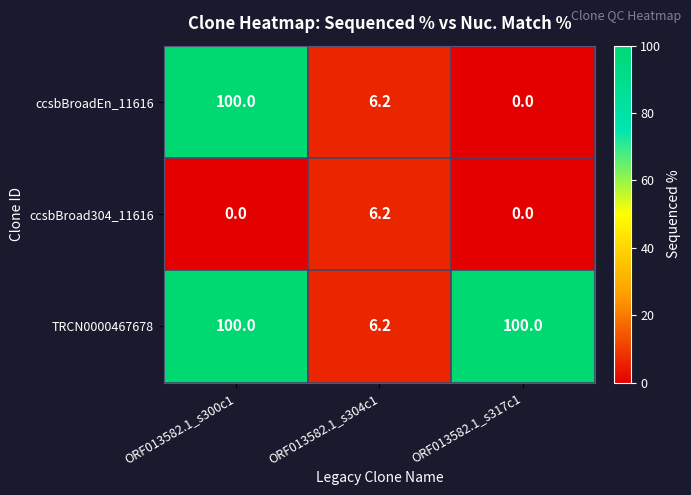

Is it true that ccsbBroadEn_11616 equals 6.2 at ORF013582.1_s304c1?

True